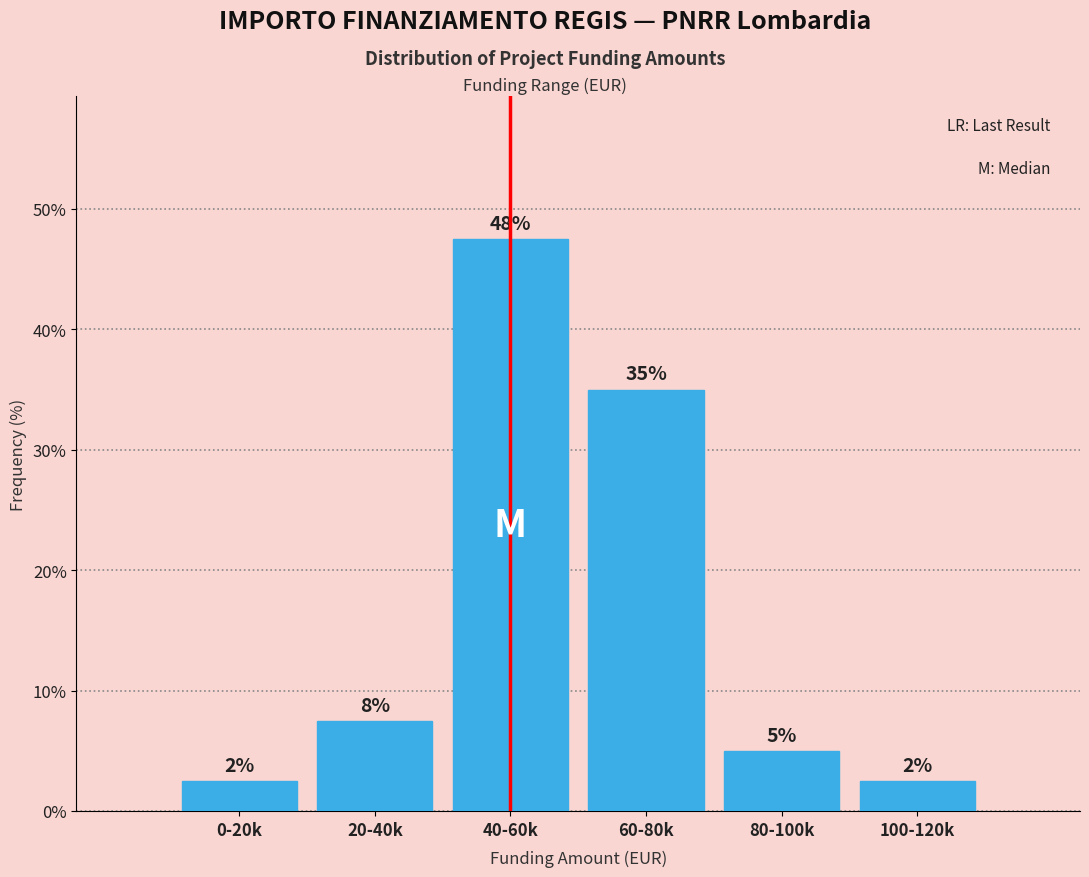

How many bars are there in total?

6